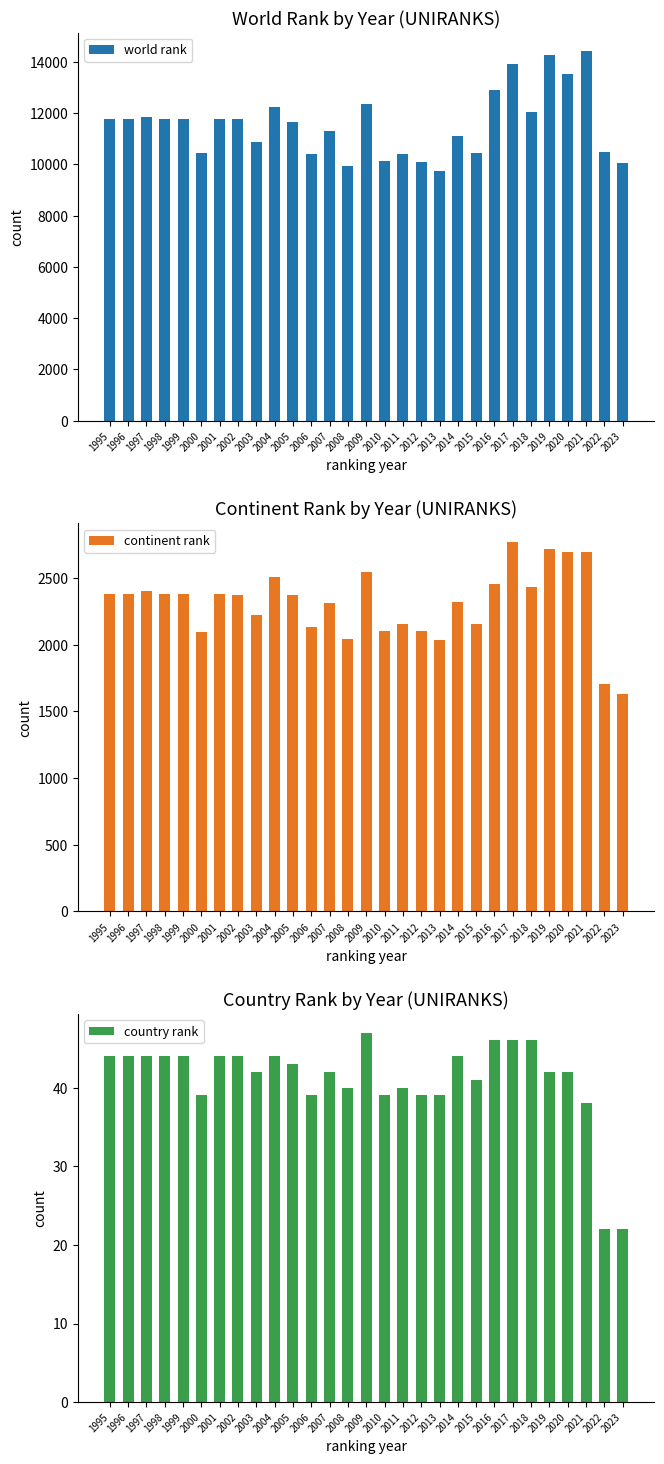

Reading right to left, transcribe all the data shown in this chart.

world rank: 10044	10493	14421	13520	14277	12050	13912	12884	10432	11121	9735	10112	10390	10129	12347	9928	11286	10412	11652	12247	10874	11752	11768	10455	11768	11768	11849	11768	11768
continent rank: 1629	1704	2693	2700	2720	2436	2773	2460	2157	2320	2033	2103	2155	2101	2550	2044	2316	2133	2377	2508	2225	2375	2379	2097	2379	2379	2402	2379	2379
country rank: 22	22	38	42	42	46	46	46	41	44	39	39	40	39	47	40	42	39	43	44	42	44	44	39	44	44	44	44	44